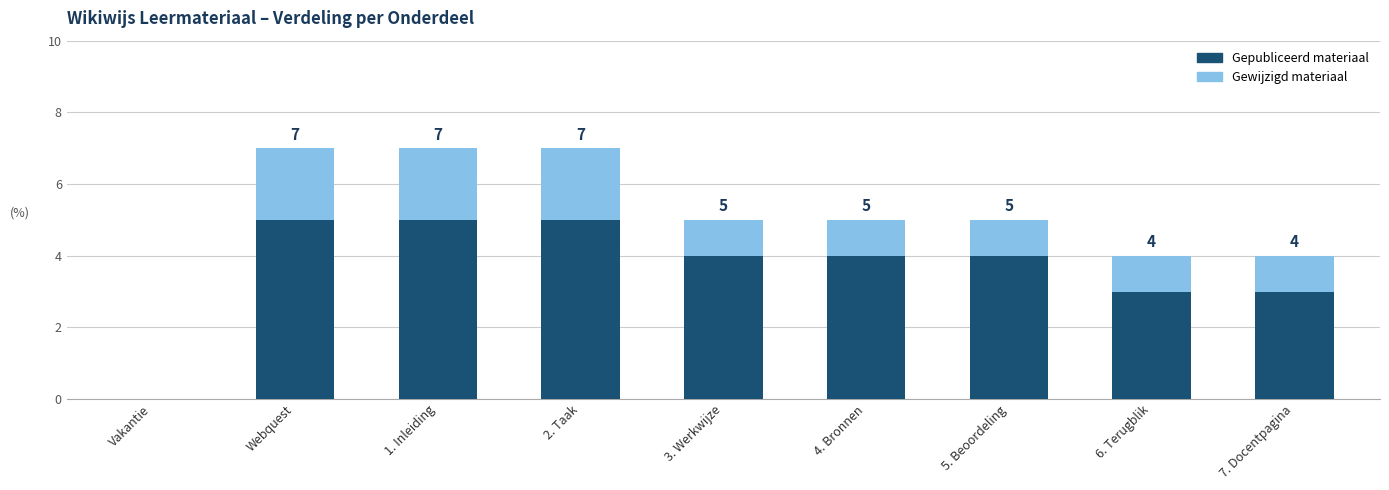

The value of Gepubliceerd materiaal at Webquest is 2. True or false?

False